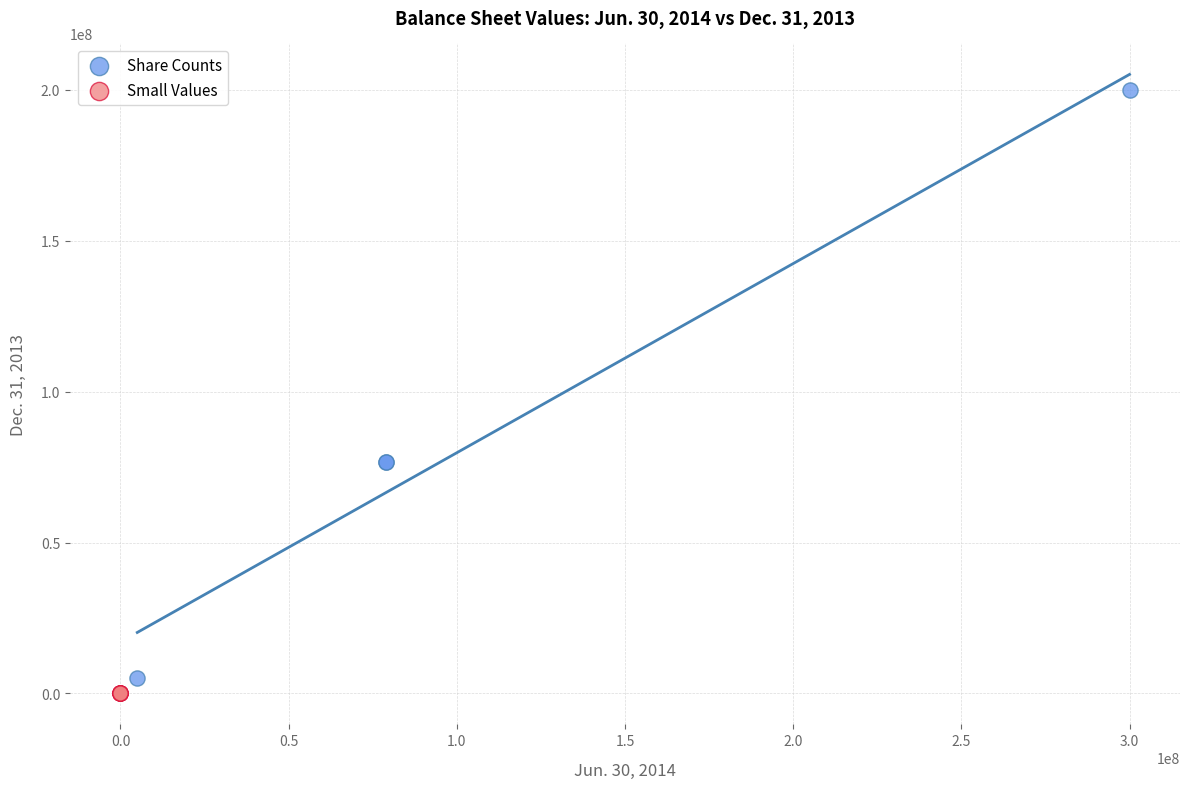

Which series has the largest Y range (max minus min)?

Share Counts